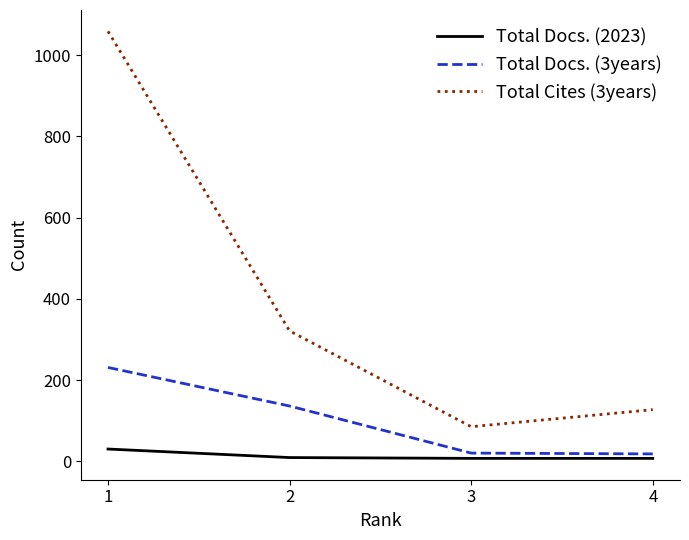

What is the smallest value displayed?

7